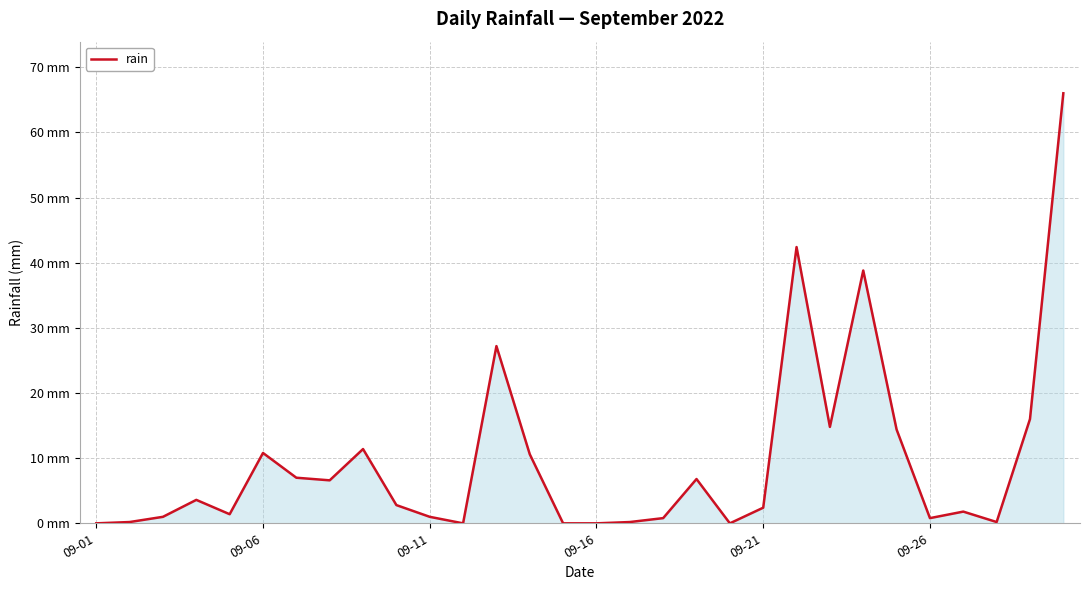

Does the chart display data point markers on the line(s)?

No